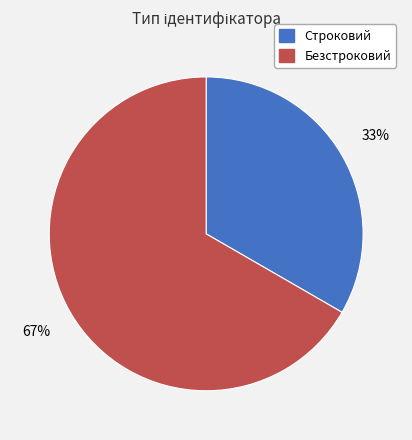

Which slice is the smallest?

Строковий